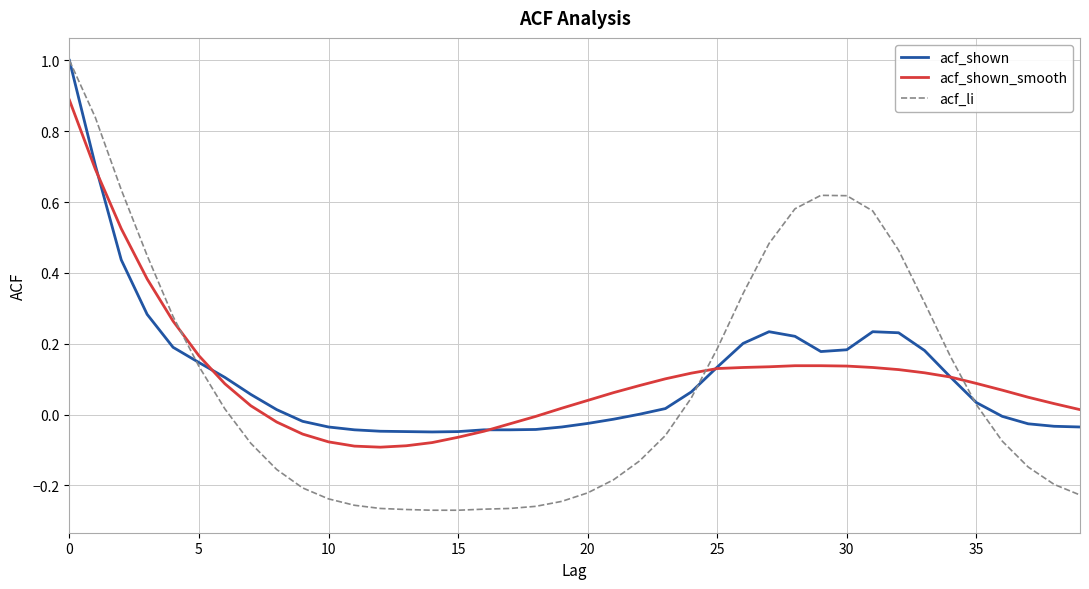

Which series has the widest spread of values?

acf_li